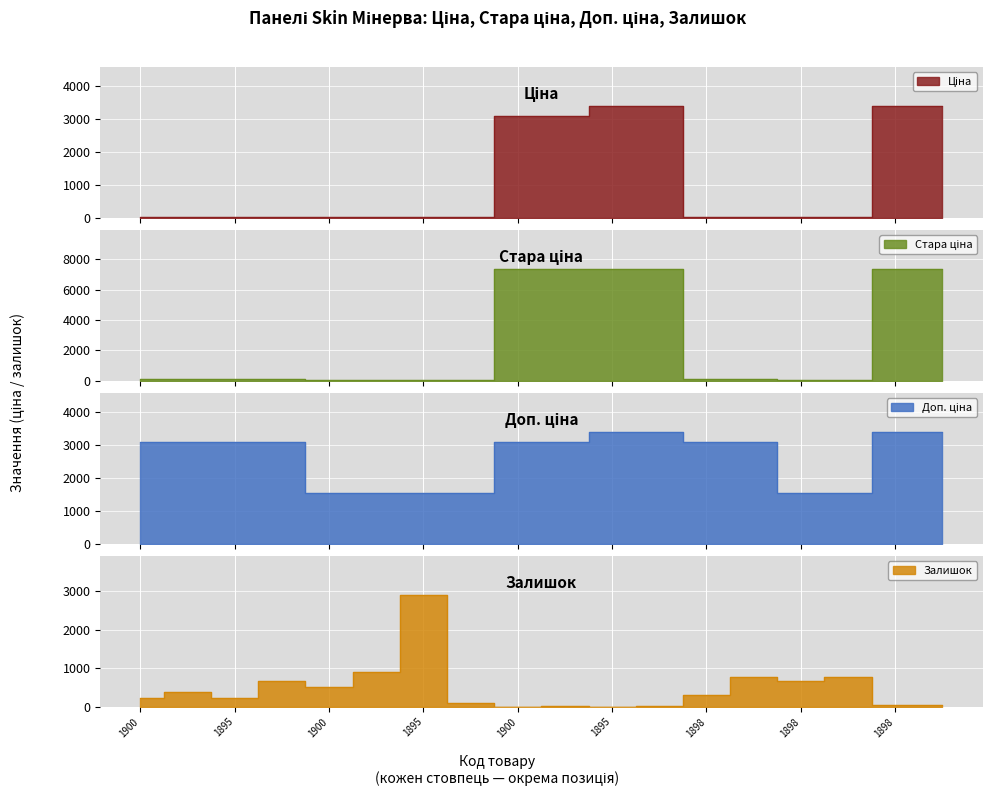

True or false: Стара ціна and Ціна cross at least once.

False